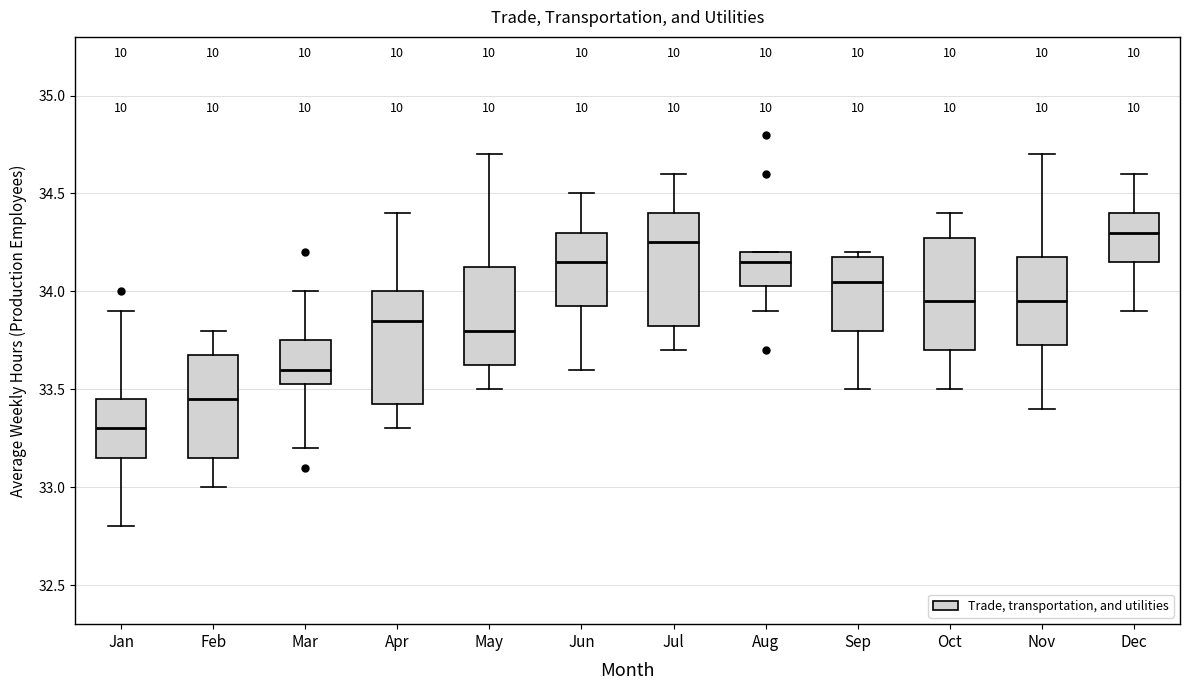

Where does the upper whisker of the box for Apr end on the y-axis? The values are not printed on the chart, so give them approximately, as read against the axis.

34.40